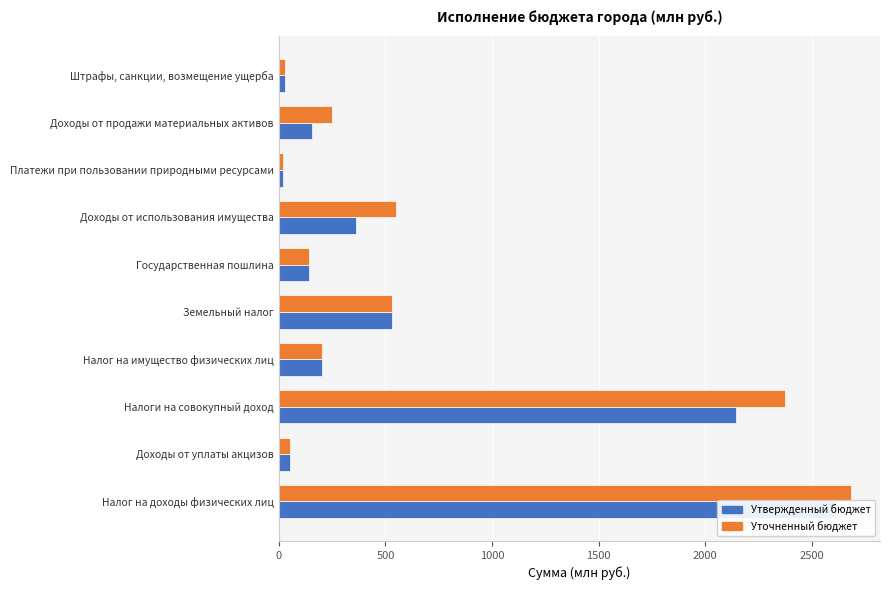

What is the total value across all series at Штрафы, санкции, возмещение ущерба?

53.8